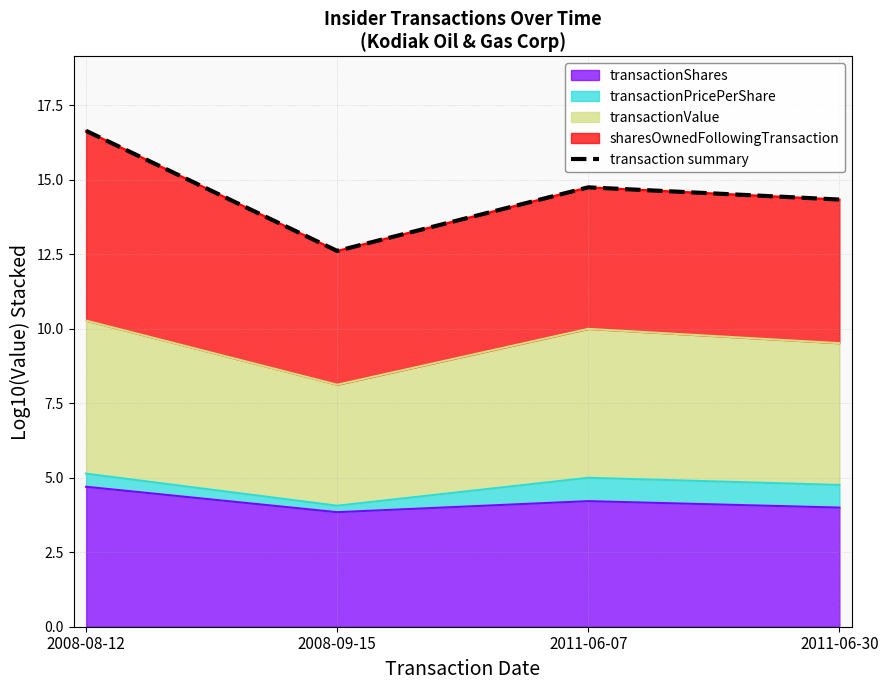

What is the label of the 4th point from the left?

2011-06-30